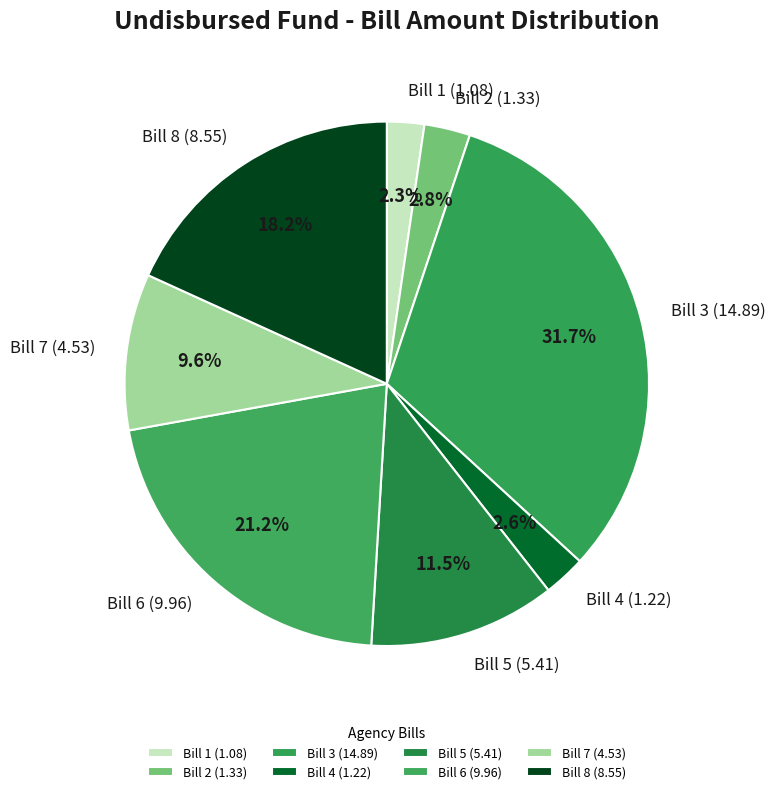

To the nearest percent, what is the difference between the largest and smallest slice percentages?

29%